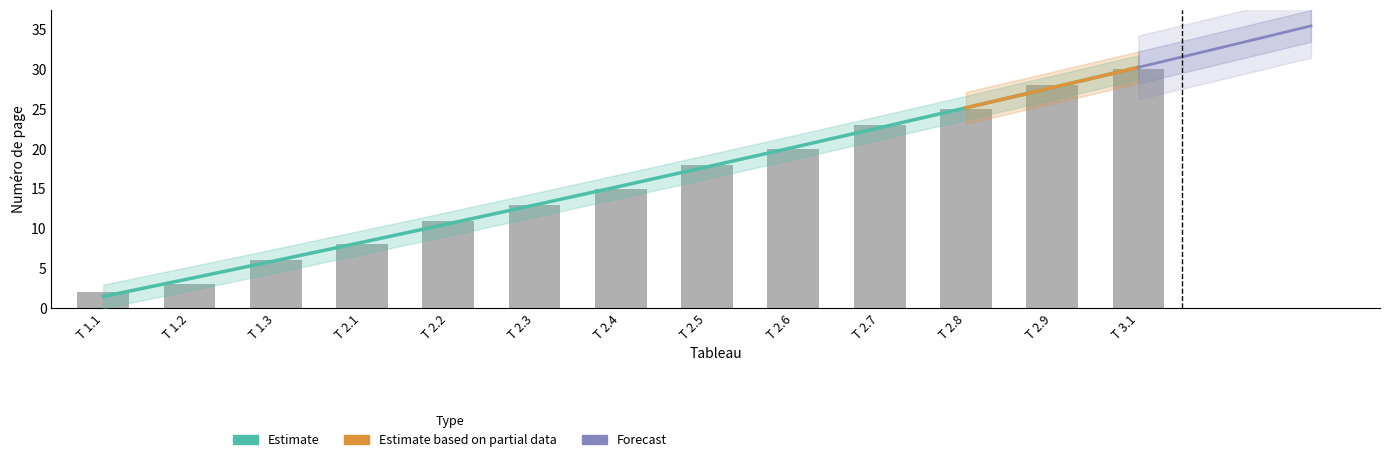

What is the minimum value shown in the chart?

2